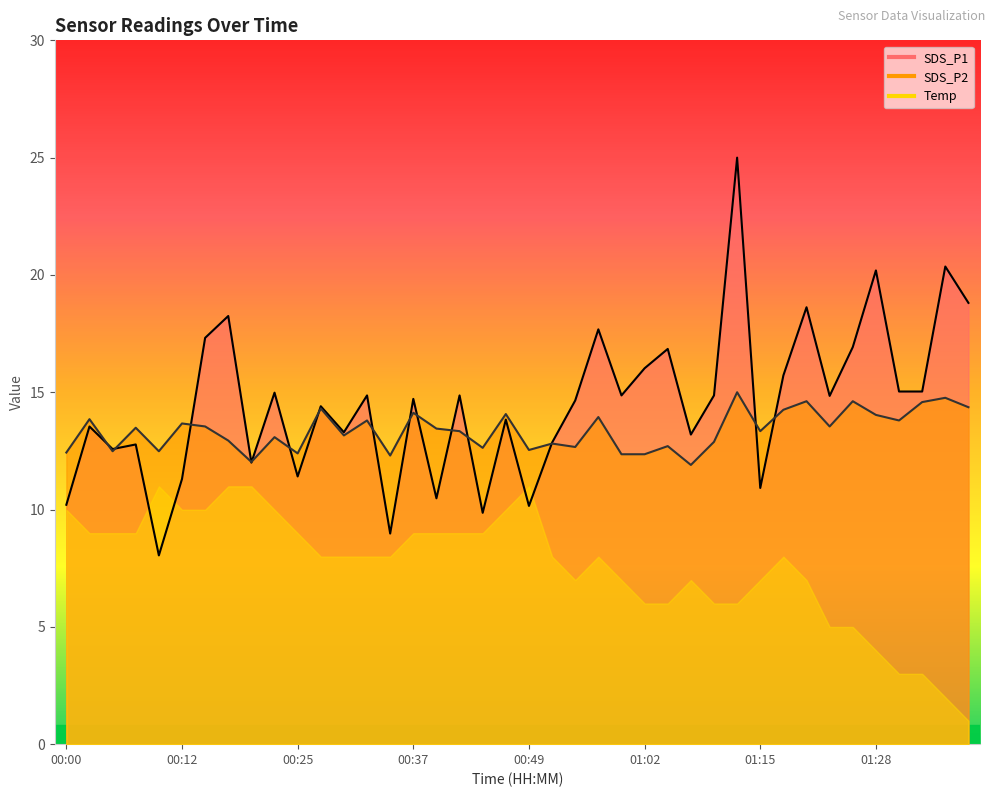

What is the greatest value displayed?

25.0